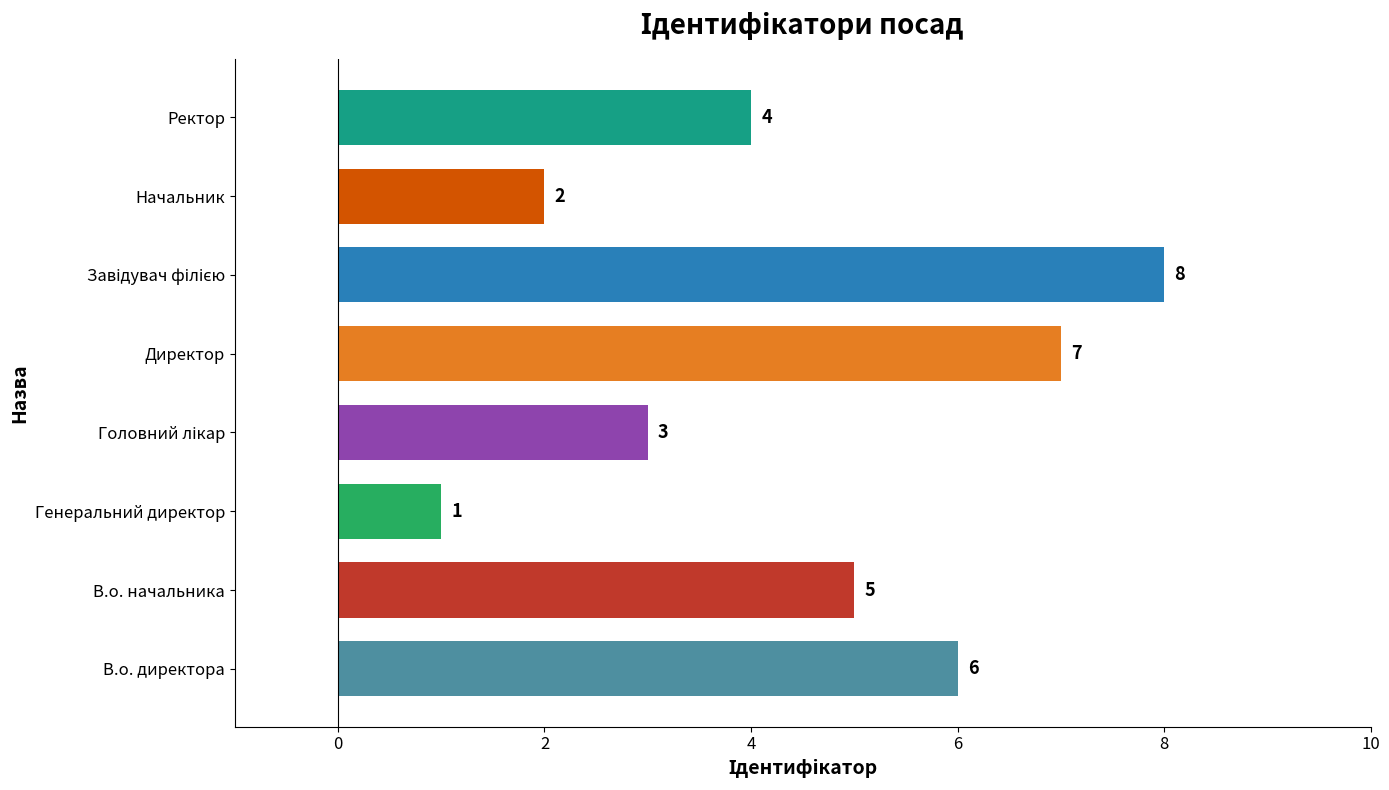

At which label is the value closest to 4?

Ректор